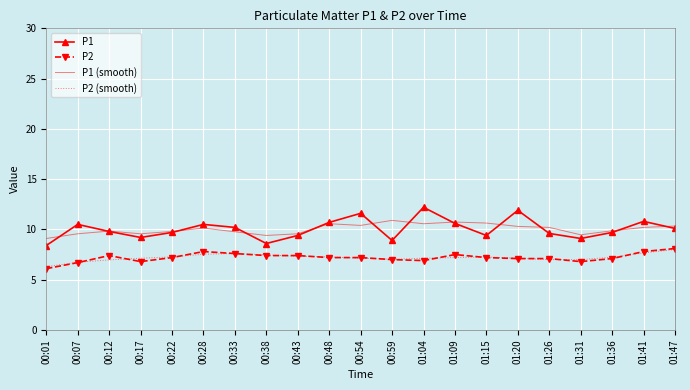

What is the highest value of the P2 (smooth) series?

8.0